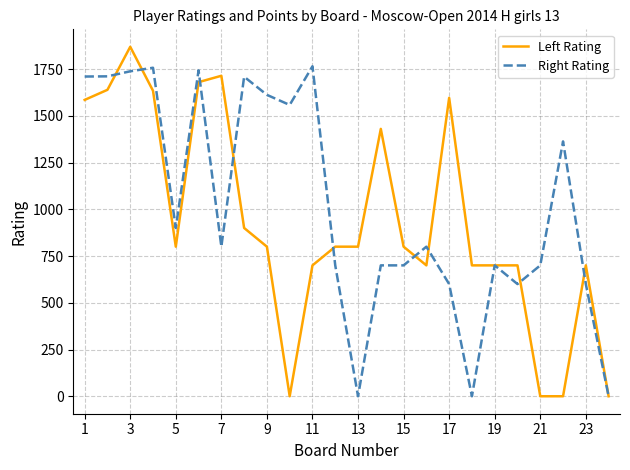

Which series has the largest total across all categories?

Right Rating